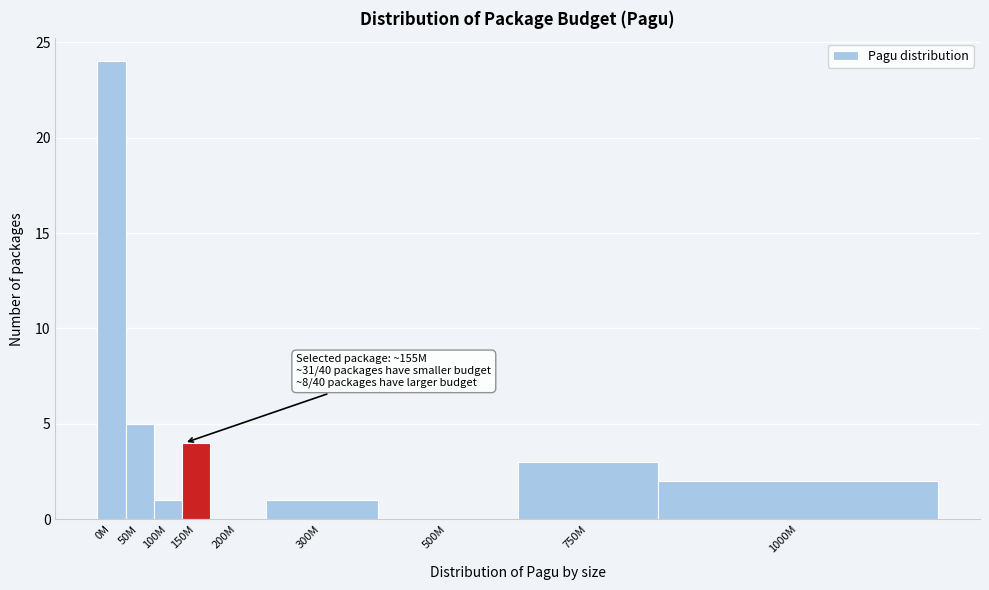

Reading left to right, transcribe all the data shown in this chart.

0M=24	50M=5	100M=1	150M=4	200M=0	300M=1	500M=0	750M=3	1000M=2